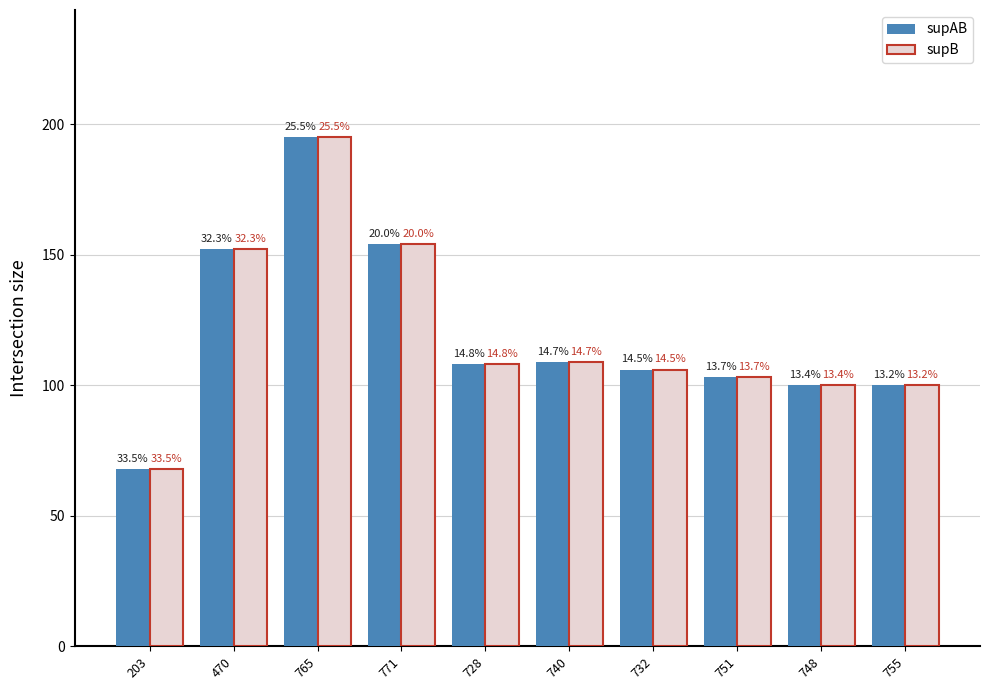

Are the bars grouped side by side (vs. stacked)?

Yes